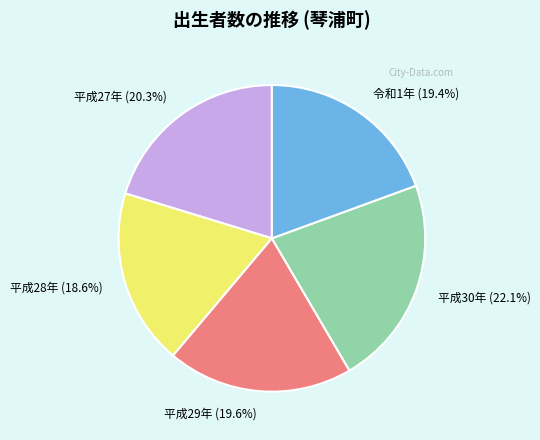

True or false: 平成28年 accounts for 19% of the total.

True